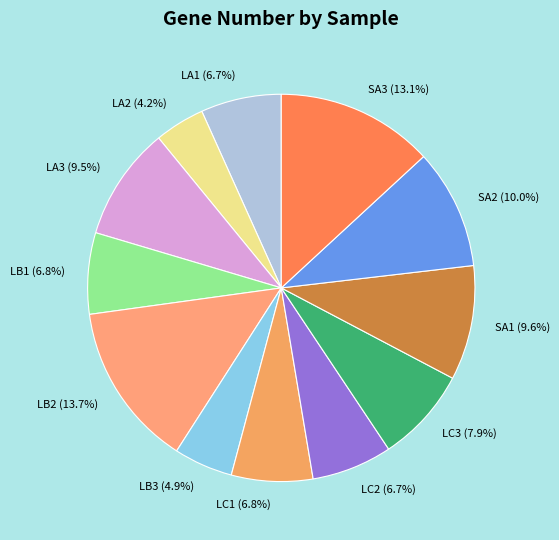

What is the ratio of the value at LB3 (4.9%) to the value at LA1 (6.7%)?

0.7